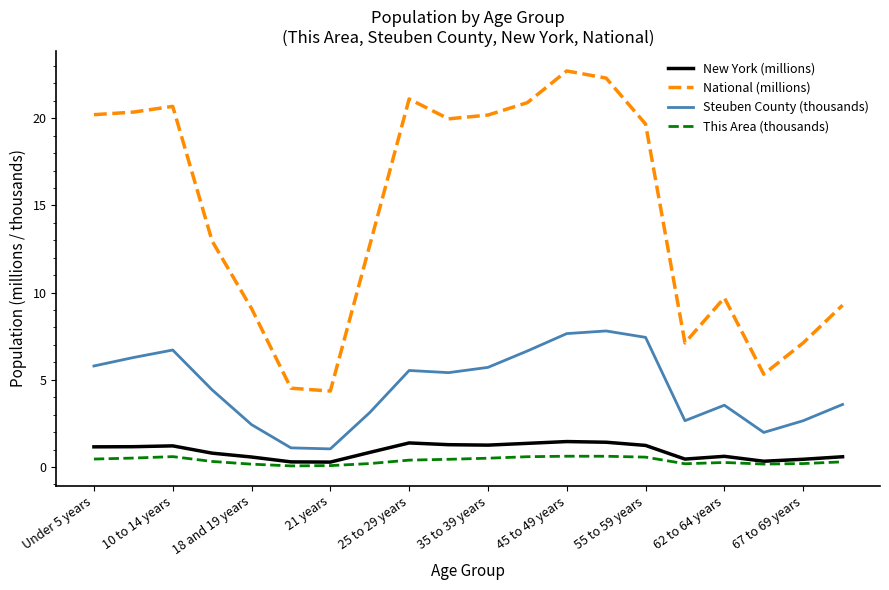

Which series has the largest range (max minus min)?

National (millions)